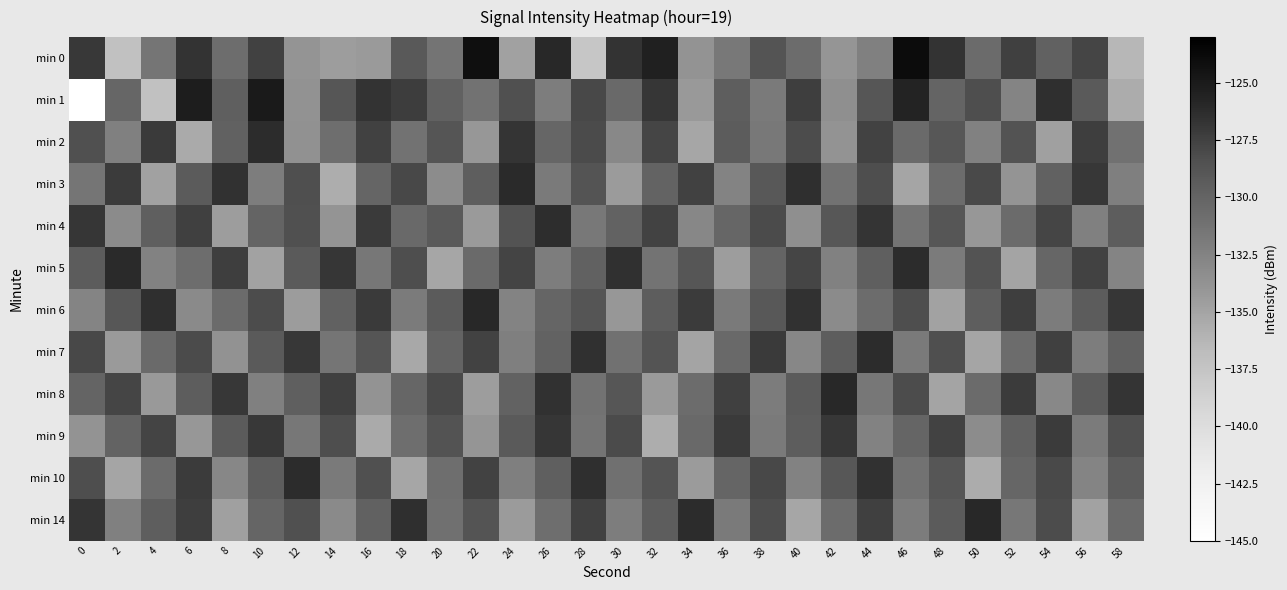

Which has a higher value, 58 or 4?

4